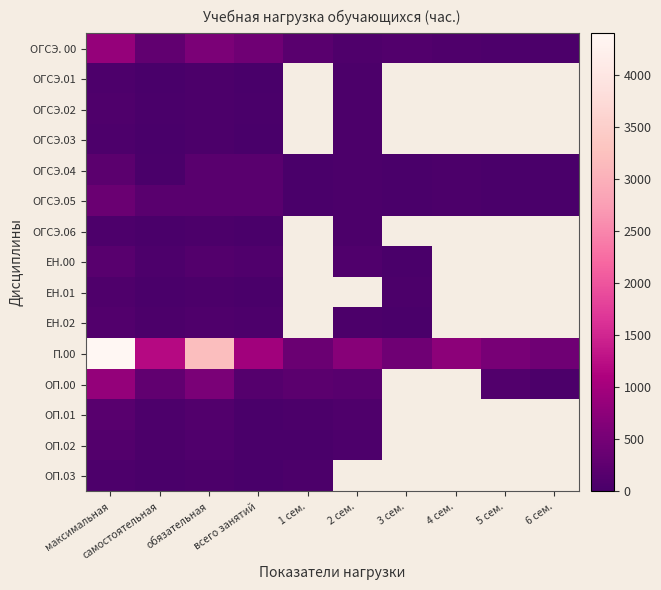

At which category does the chart reach its peak across all series?

максимальная